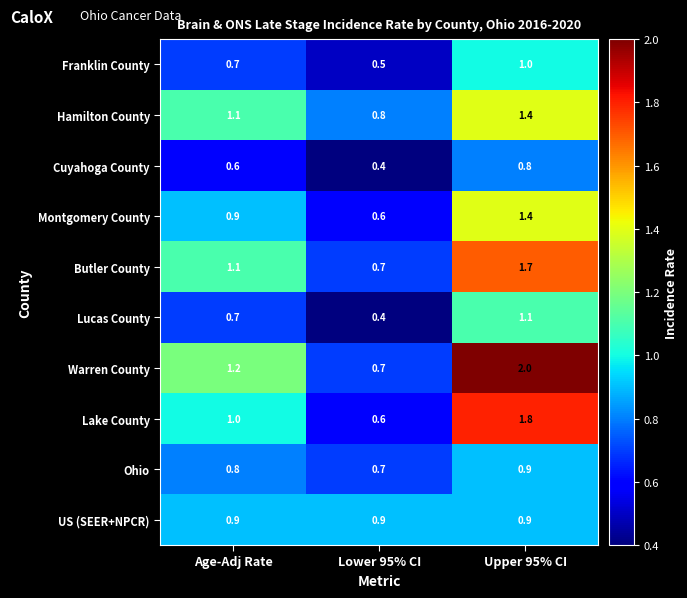

Read the Hamilton County value at Upper 95% CI.

1.4